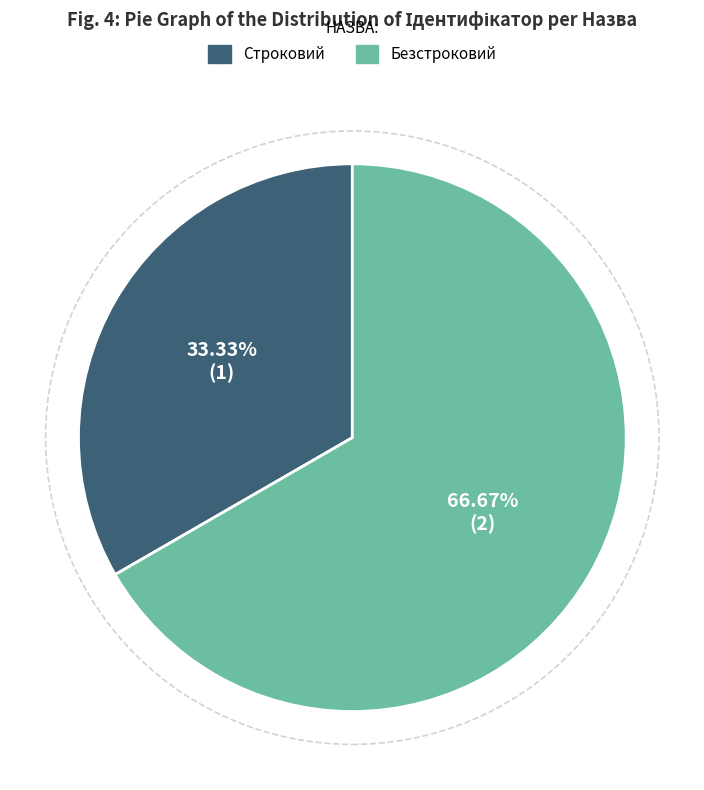

Does Строковий represent more than half of the total?

No